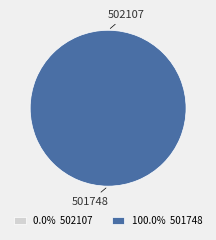

To the nearest percent, what portion does 501748 represent?

100%